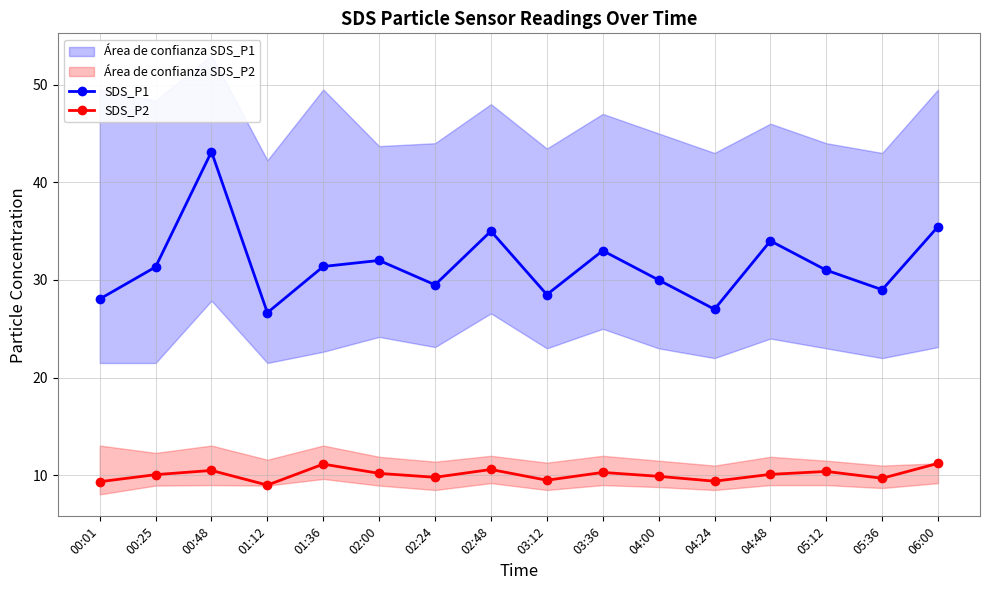

Where is SDS_P1 nearest to the value 34?

04:48